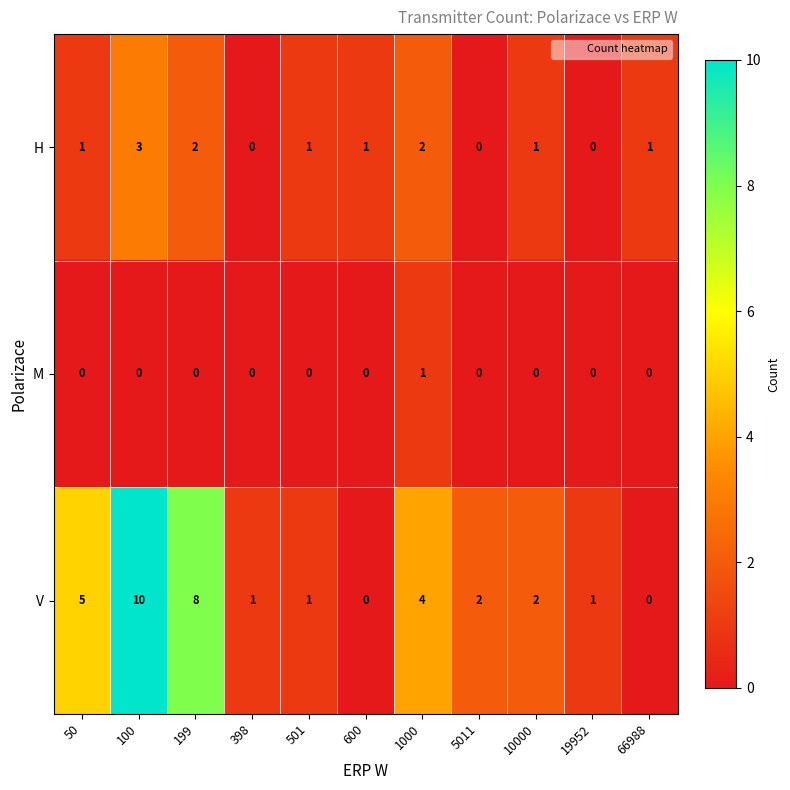

What is the maximum value shown in the chart?

10